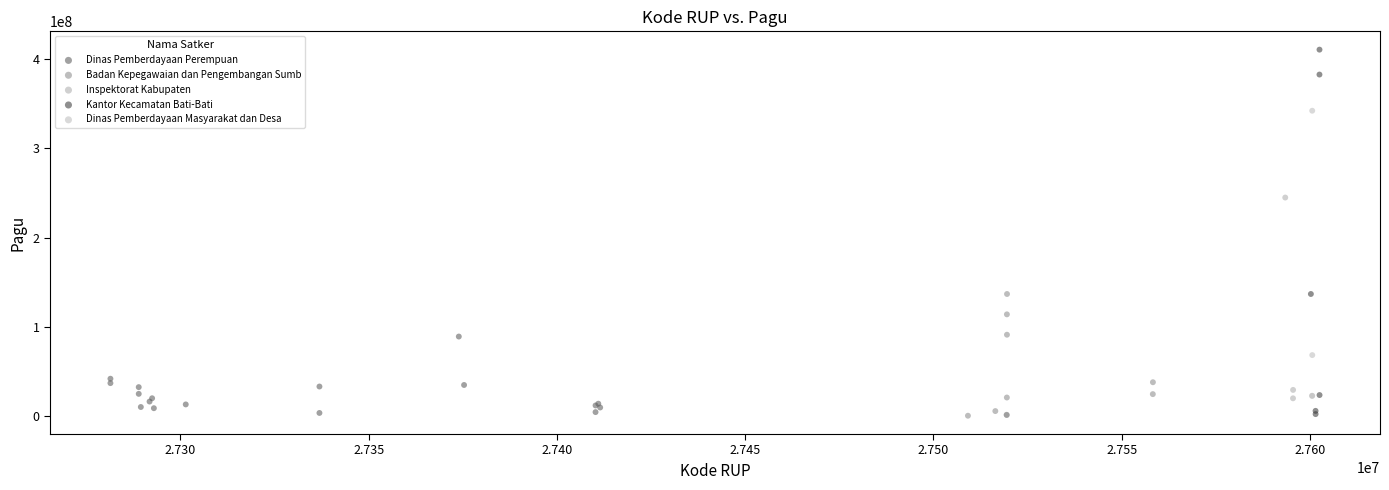

Which series contains the highest Y value?

Kantor Kecamatan Bati-Bati